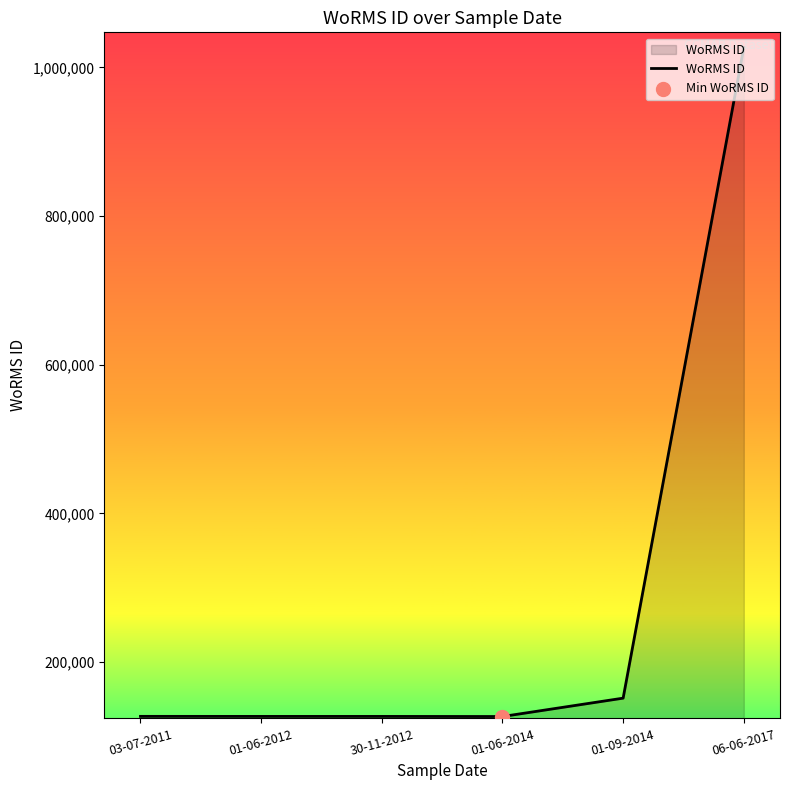

What is the change in value from 30-11-2012 to 01-06-2014?

-159